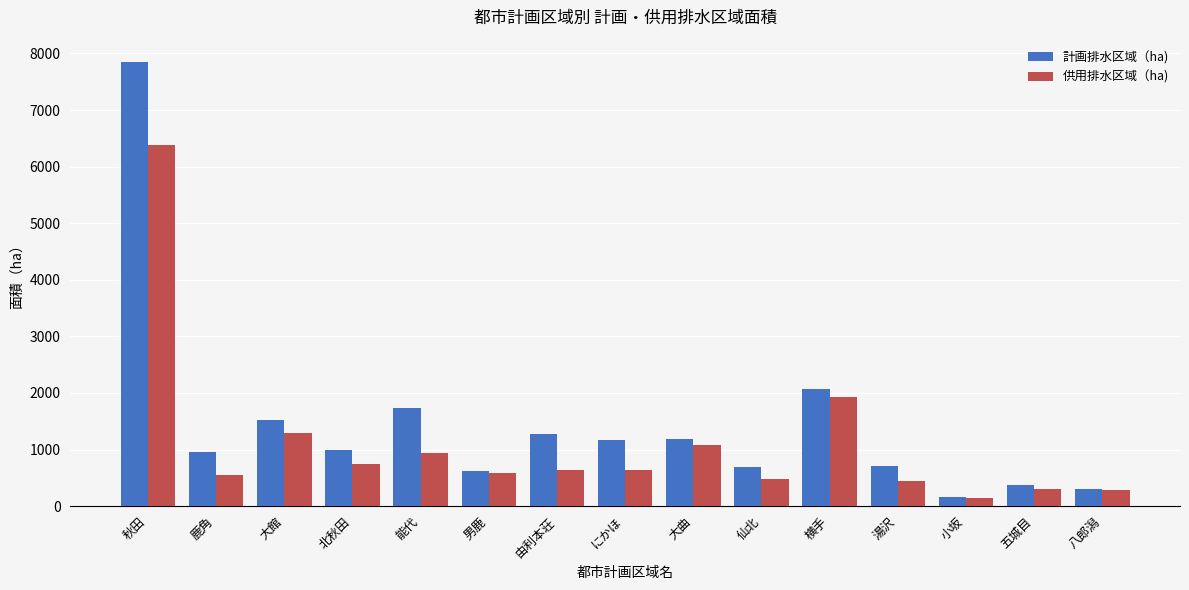

At how many categories does at least one series exceed 2041?

2